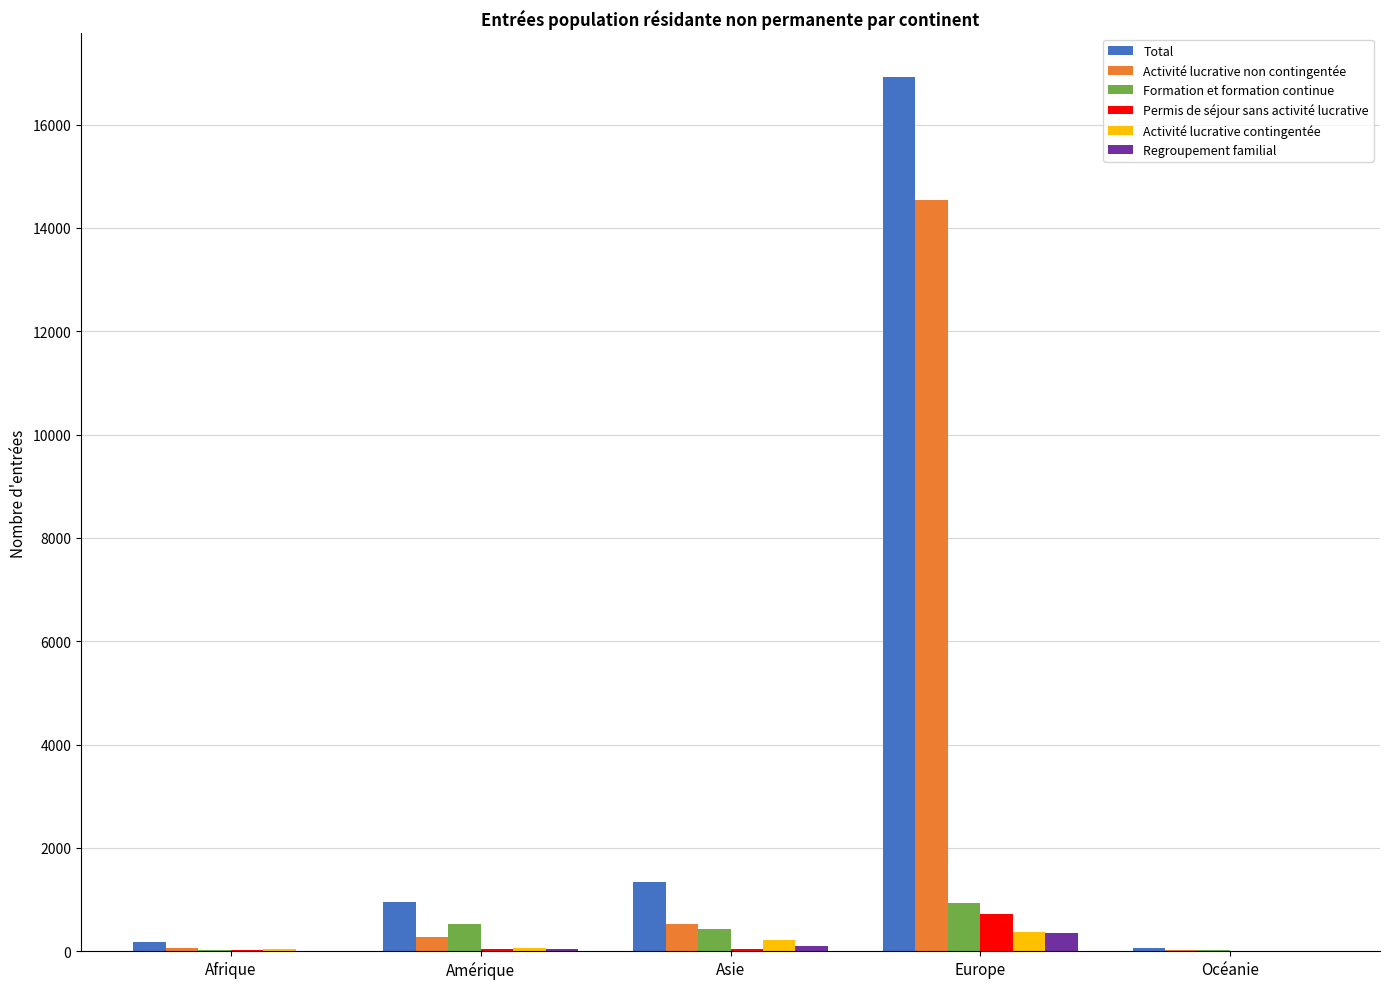

What is the greatest value displayed?

16918